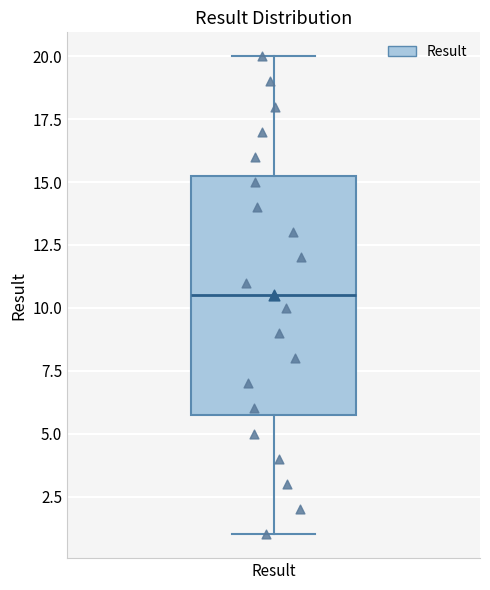

Where does the lower whisker of the box for Result end on the y-axis? The values are not printed on the chart, so give them approximately, as read against the axis.

1.0